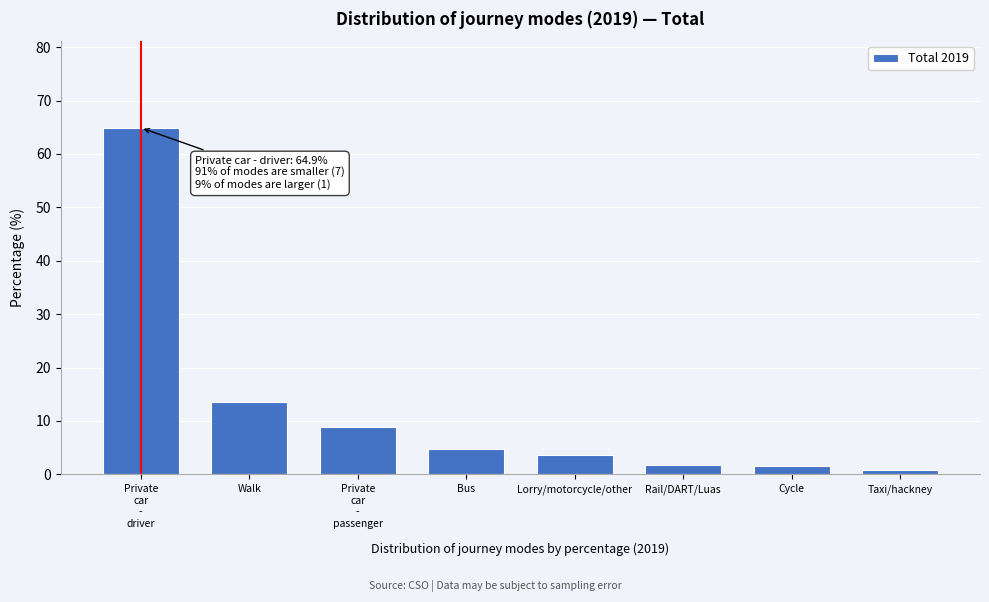

What is the average value?

12.5